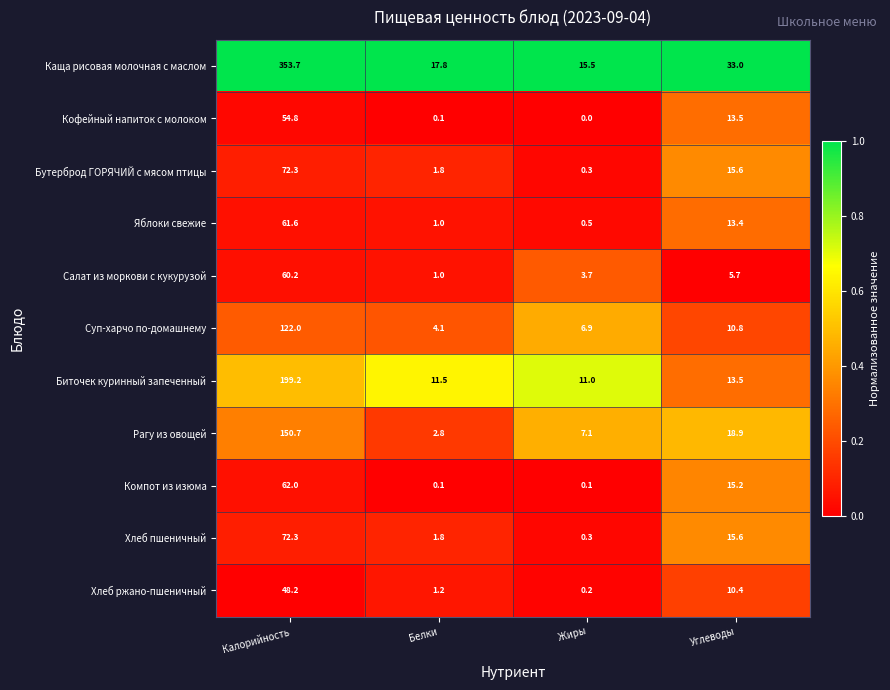

What is the total value across all series at Белки?

43.2